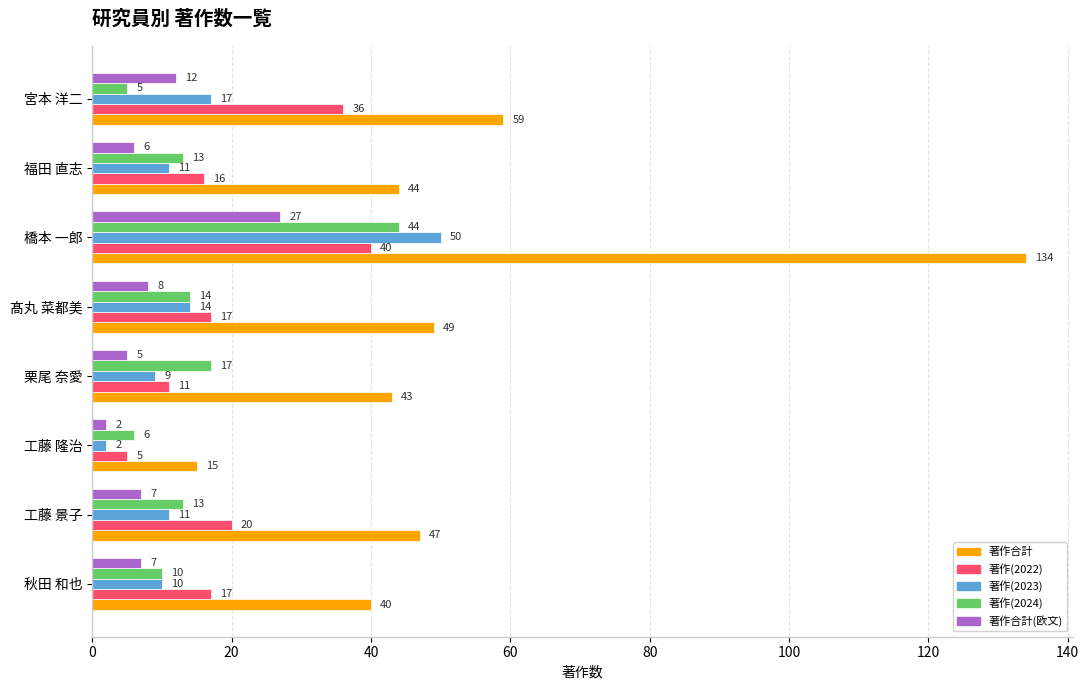

At which category does the chart reach its minimum across all series?

工藤 隆治